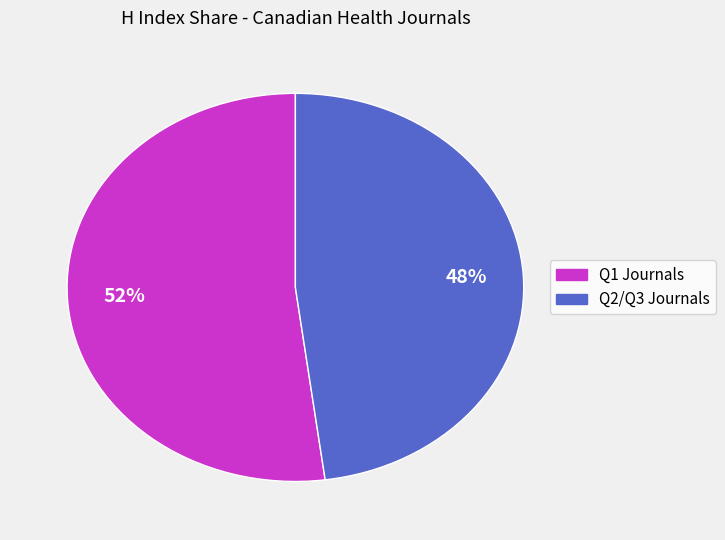

To the nearest percent, what is the difference between the largest and smallest slice percentages?

4%